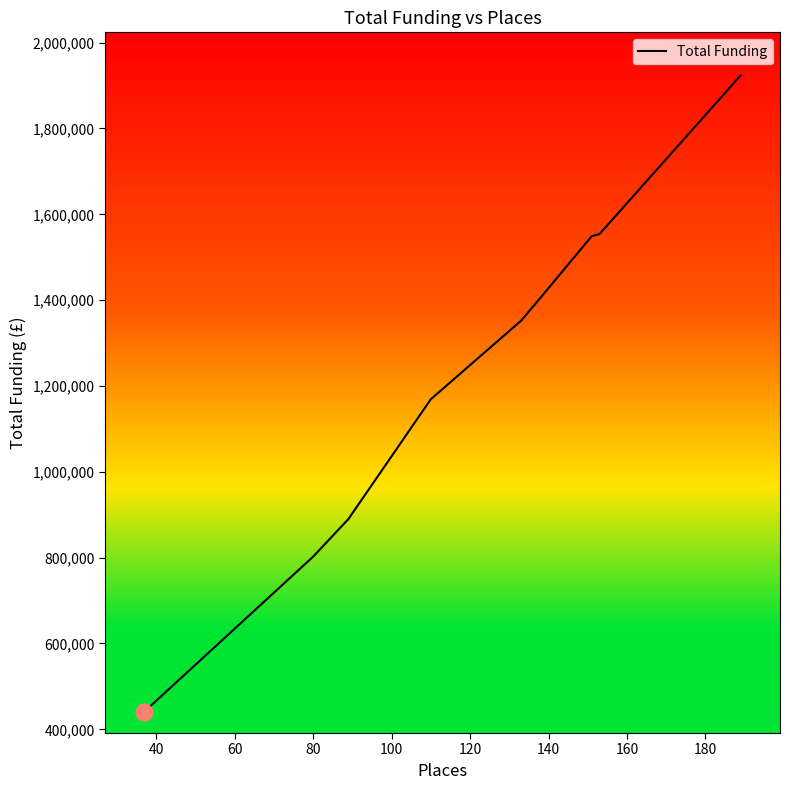

What is the difference between the maximum and minimum values?

1482681